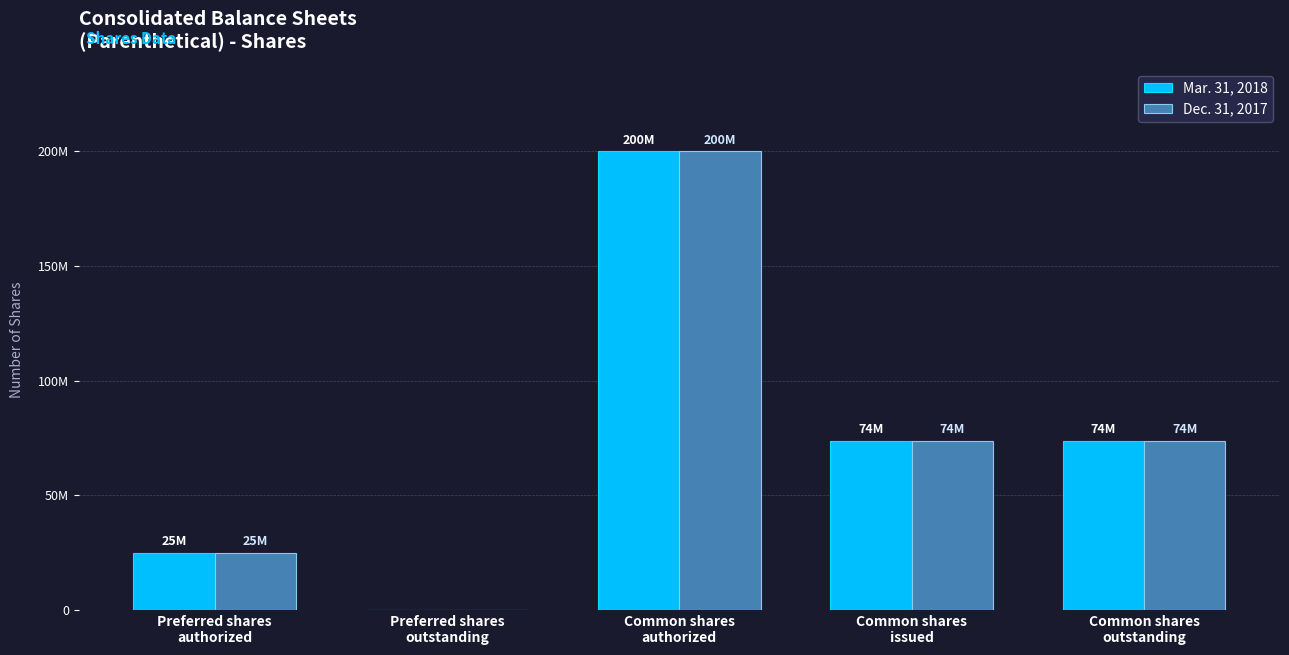

Are the bars grouped side by side (vs. stacked)?

Yes